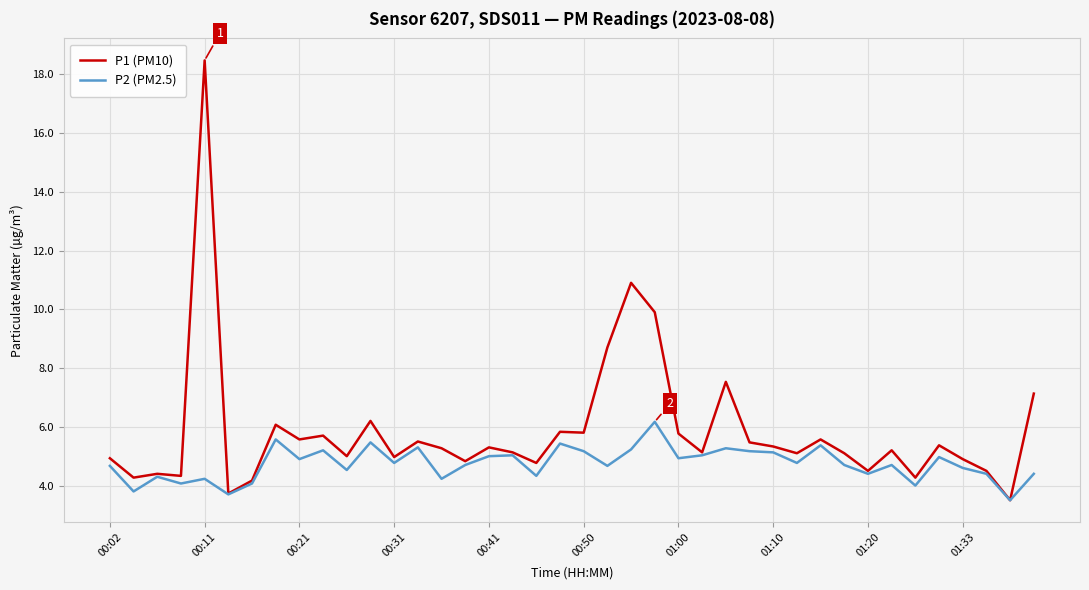

Count the number of categories in the chart.

40